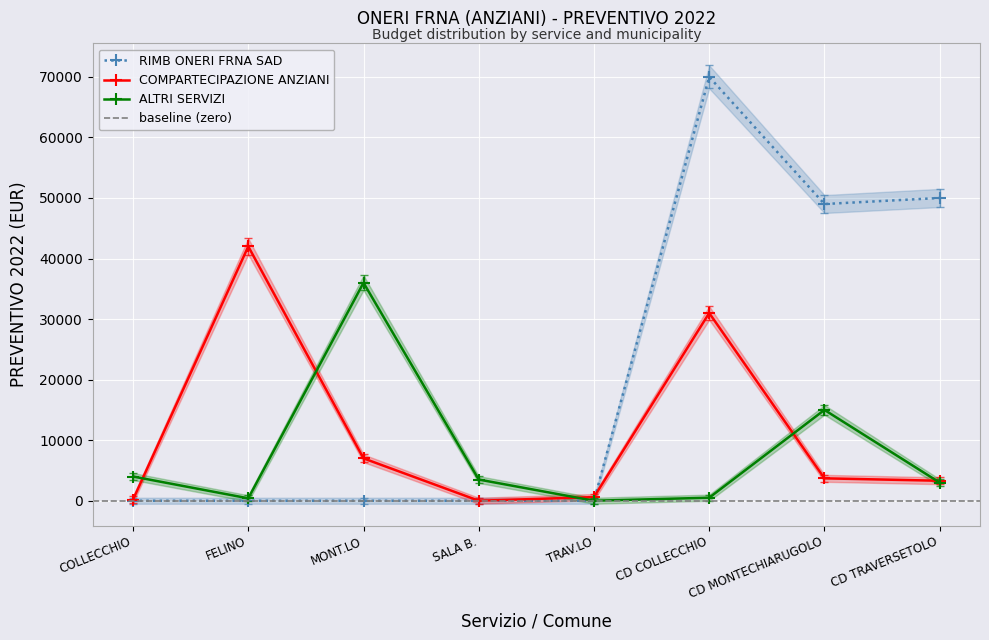

Which series ends up on top after the final intersection of RIMB ONERI FRNA SAD and COMPARTECIPAZIONE ANZIANI?

RIMB ONERI FRNA SAD